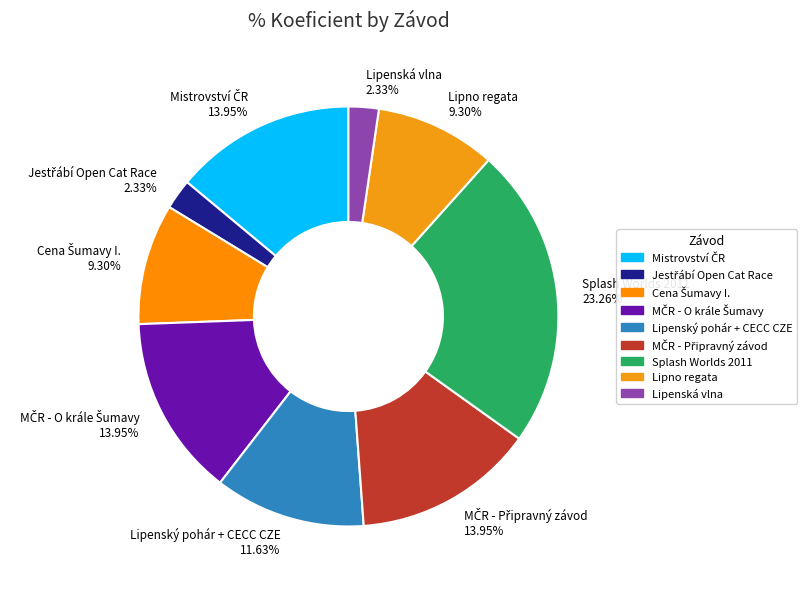

How many segments does this pie chart have?

9